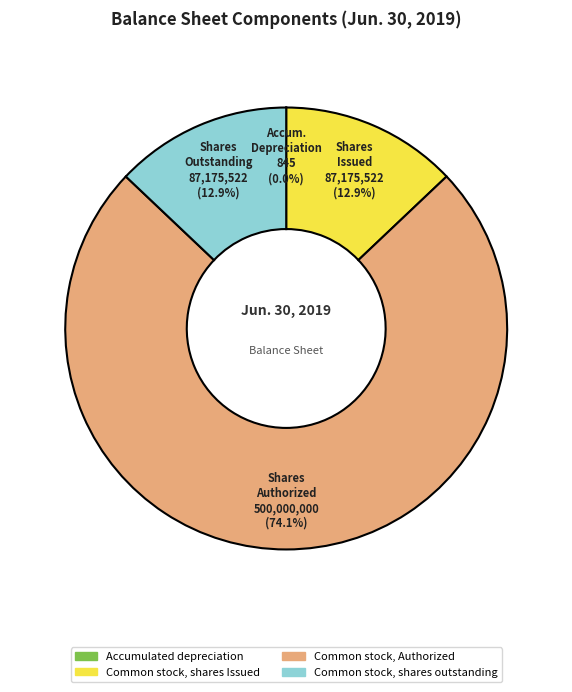

To the nearest percent, what percentage of the pie is Common stock, shares outstanding?

13%